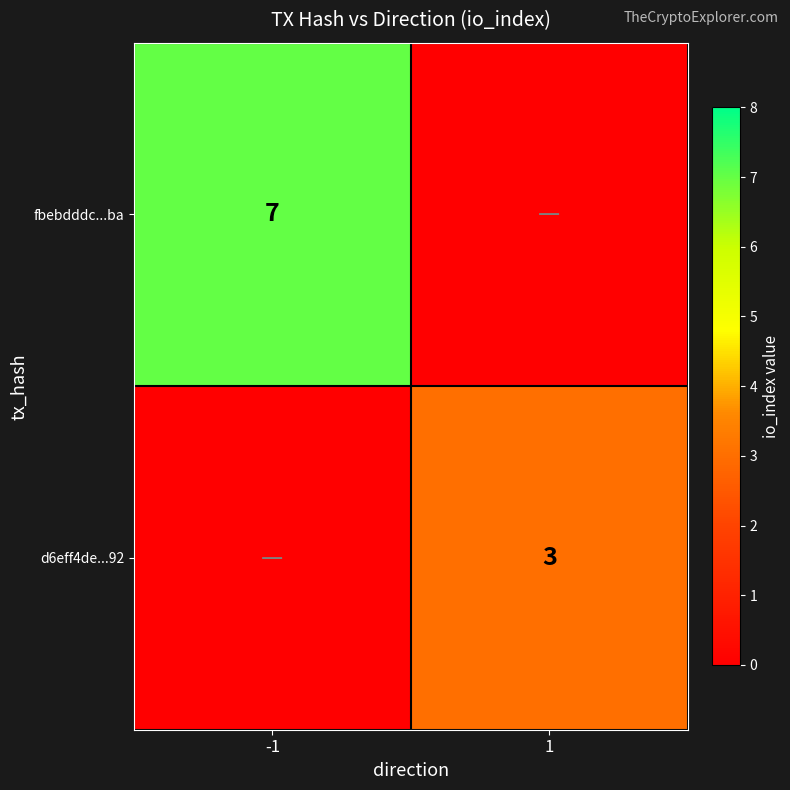

Is it true that fbebdddc...ba equals 7 at -1?

True